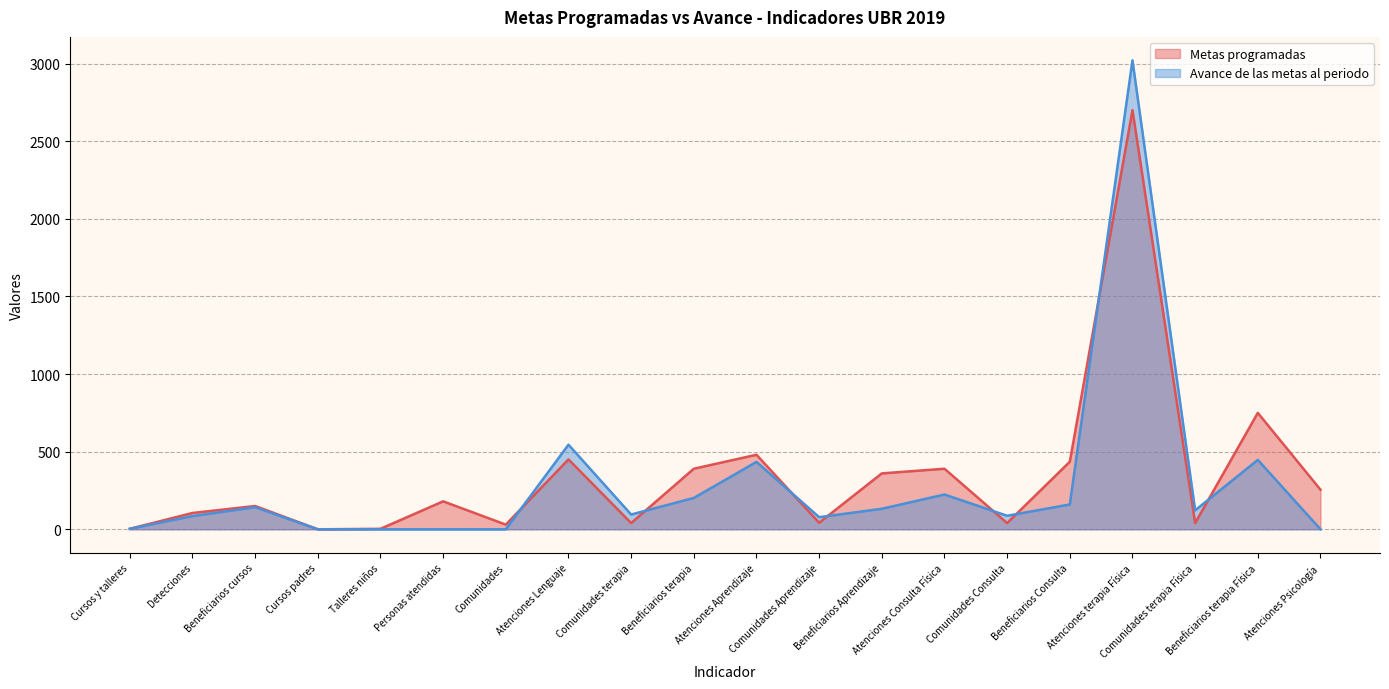

How many values in Metas programadas are above zero?

19